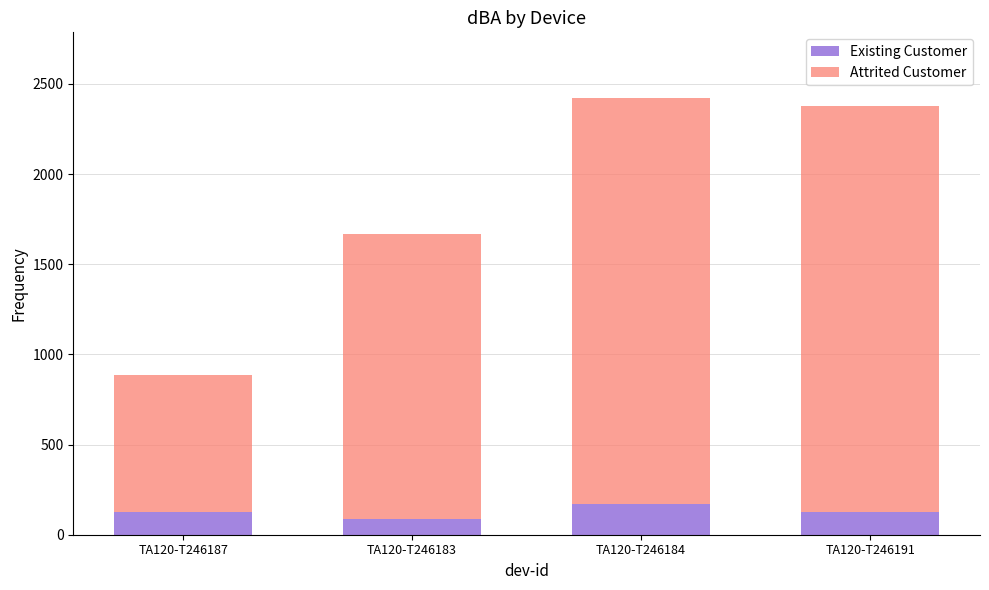

What is the total value across all series at TA120-T246183?

1668.7